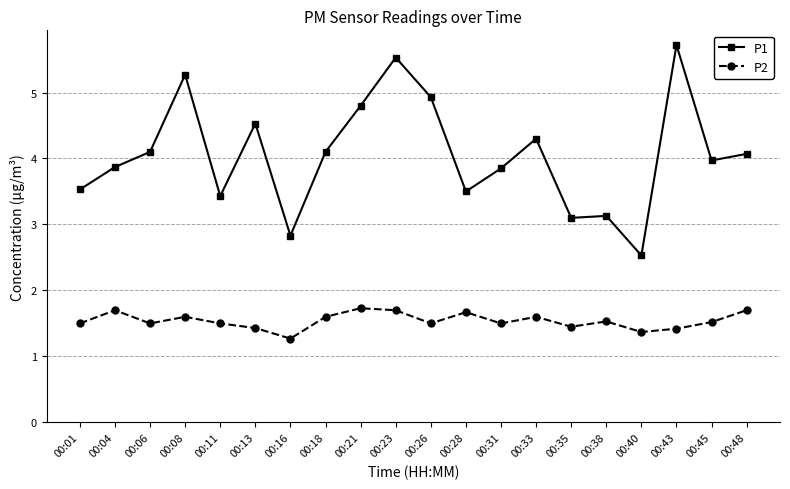

The value of P2 at 00:43 is 1.4. True or false?

True